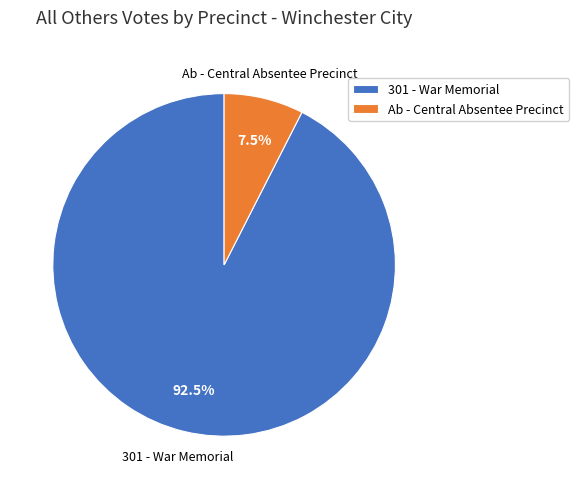

Between Ab - Central Absentee Precinct and 301 - War Memorial, which is larger?

301 - War Memorial